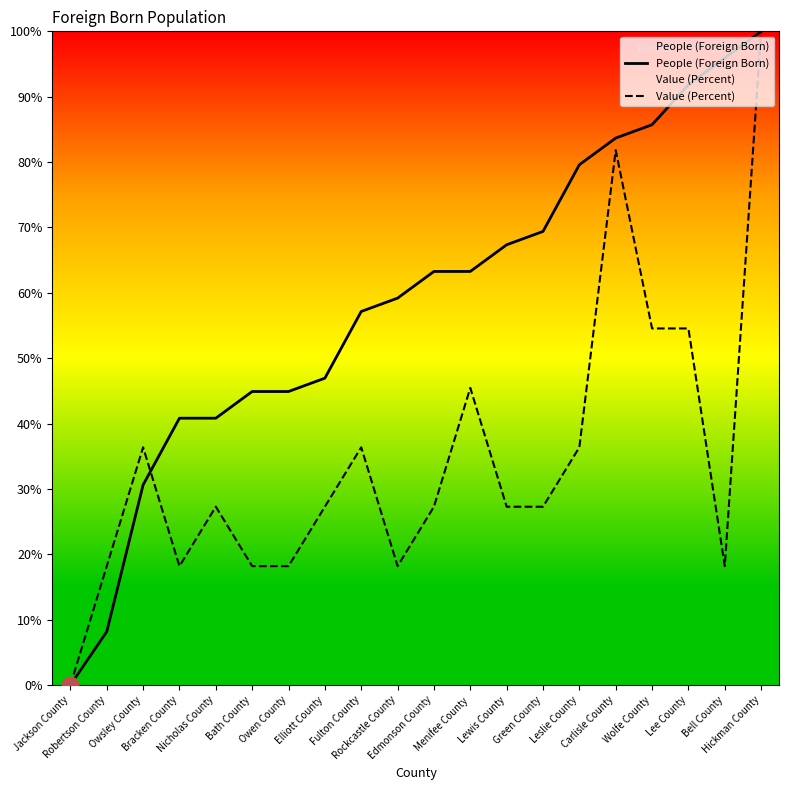

True or false: People (Foreign Born) has a value of 63.3 at Edmonson County.

True